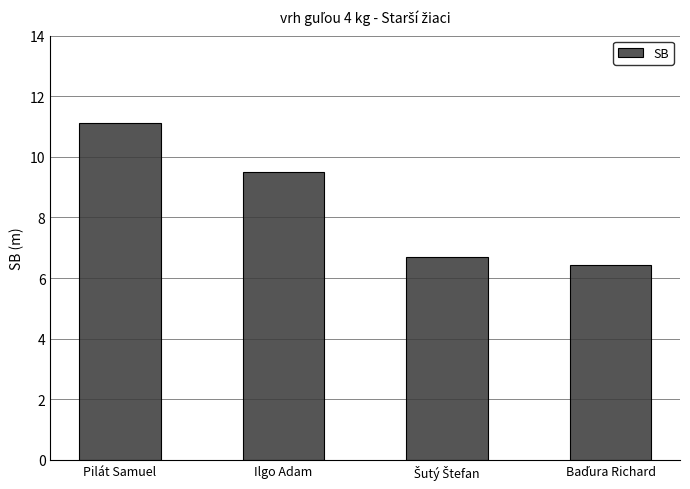

Where does the data first go above 9?

Pilát Samuel